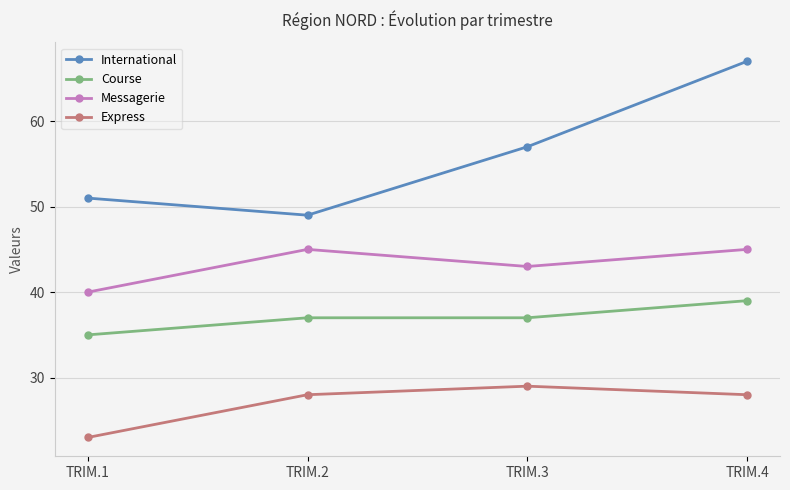

What is the difference between the International values at TRIM.3 and TRIM.1?

6